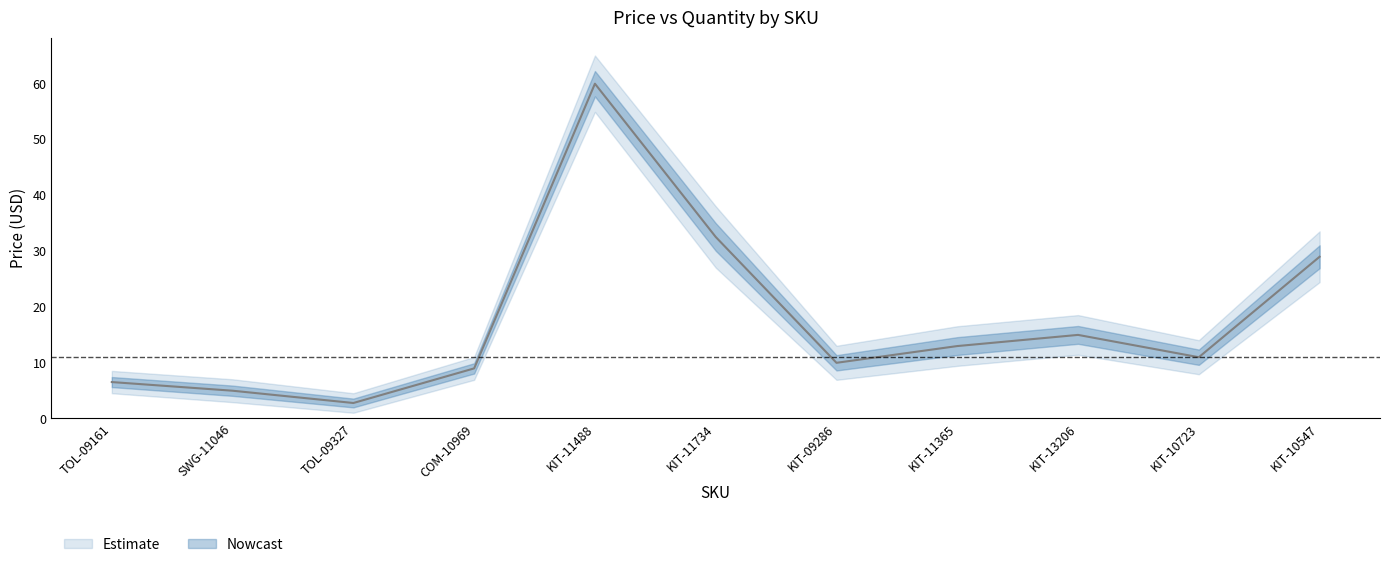

What is the value of the 11th point from the left?

28.9